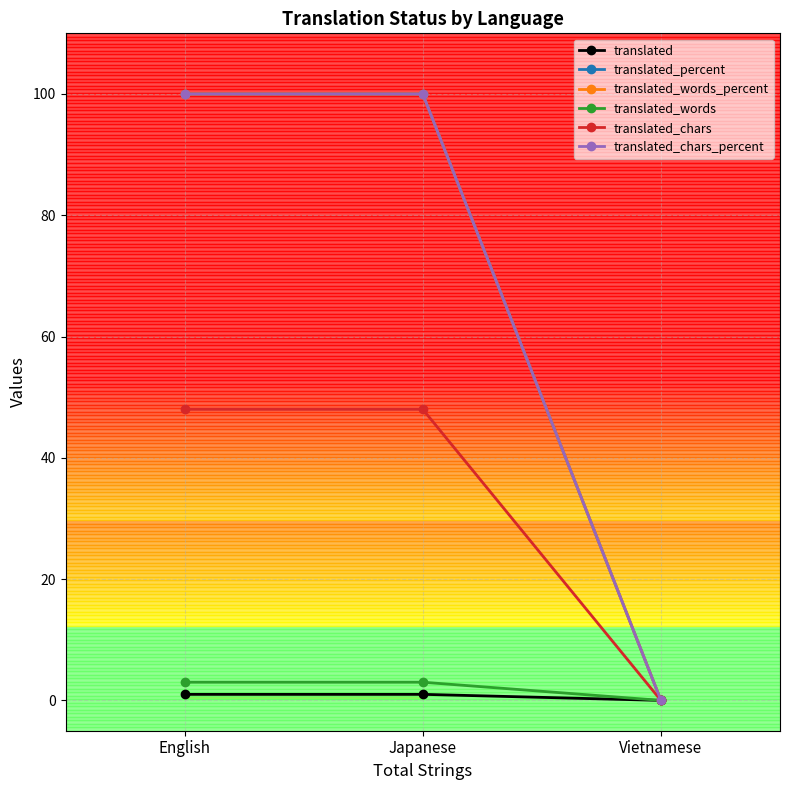

What position from the left is Vietnamese?

3